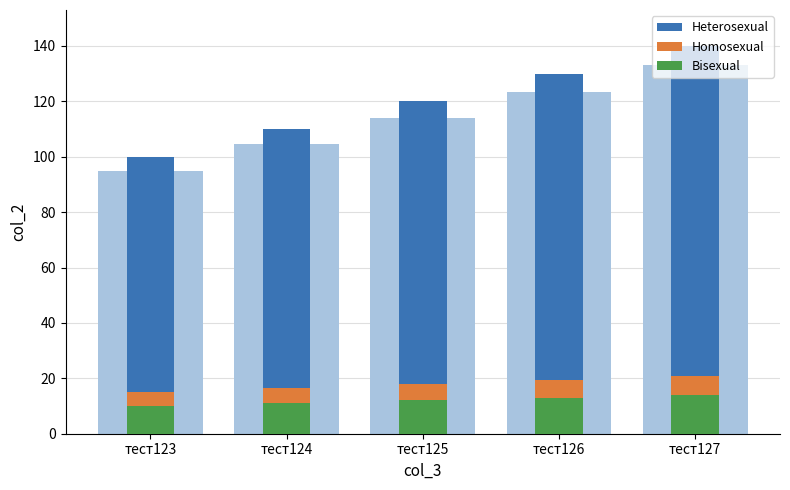

Rank the categories by Heterosexual value from highest to lowest.

тест127, тест126, тест125, тест124, тест123